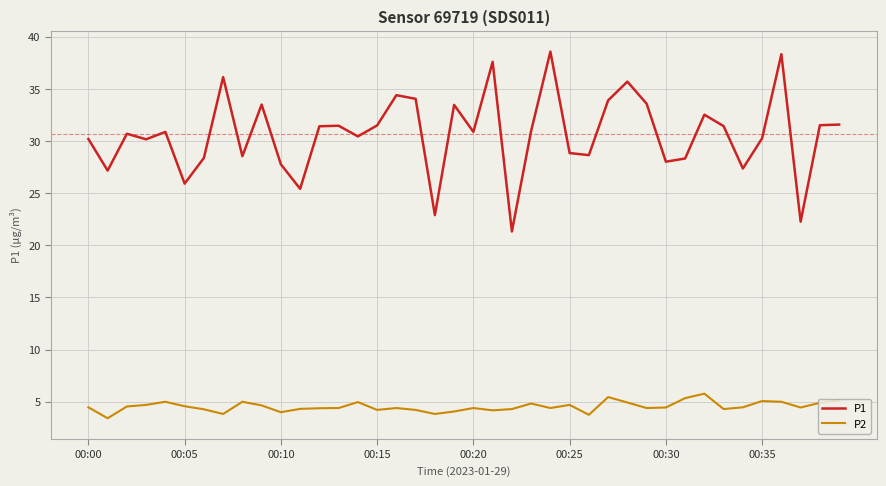

List the series in order of their overall mean, highest first.

P1, P2